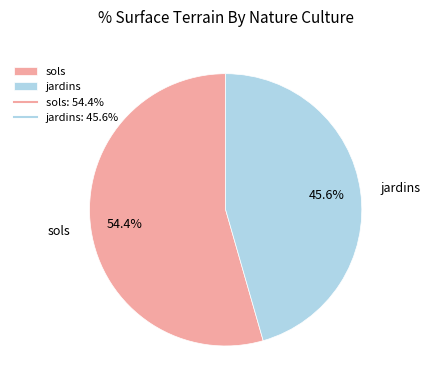

To the nearest percent, what percentage of the pie is jardins?

46%